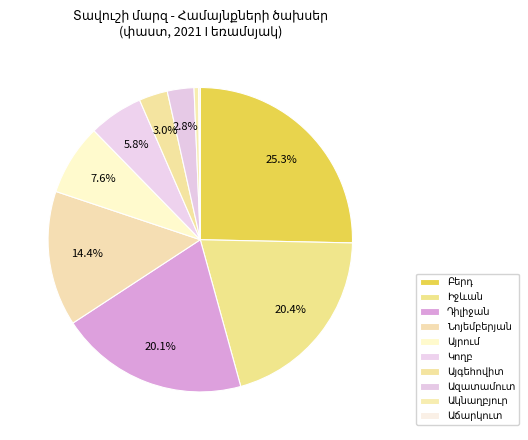

To the nearest percent, what is the difference between the largest and smallest slice percentages?

25%